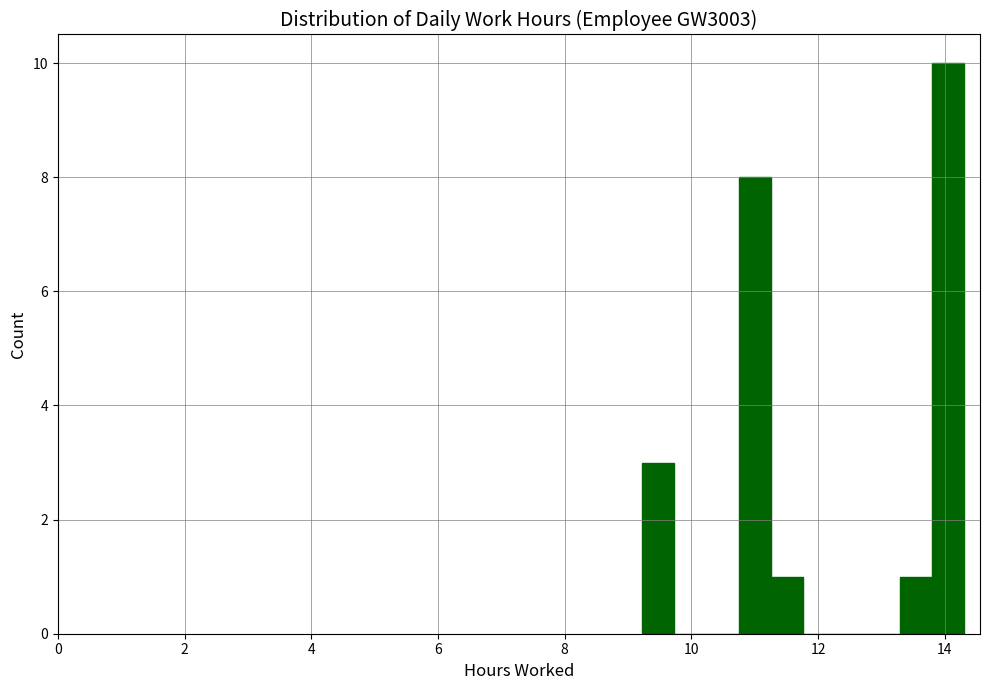

Read against the x-axis, roughly where is the centre of the tallest bar?

14.0